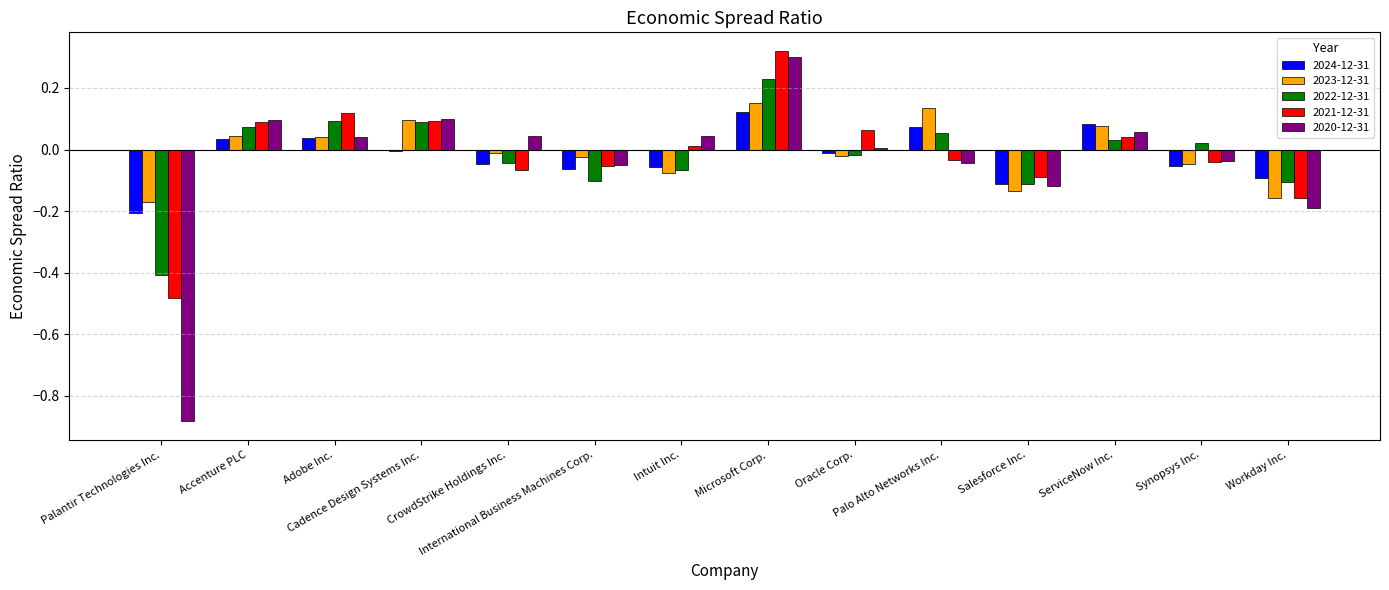

What is the difference between the second highest and minimum values in the 2020-12-31 series?

1.0